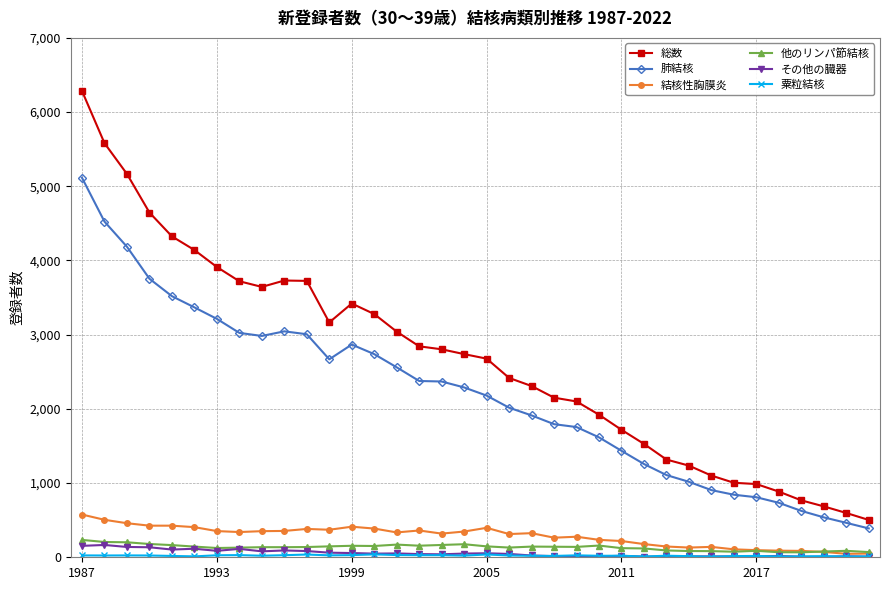

True or false: 他のリンパ節結核 and 肺結核 intersect in this chart.

False